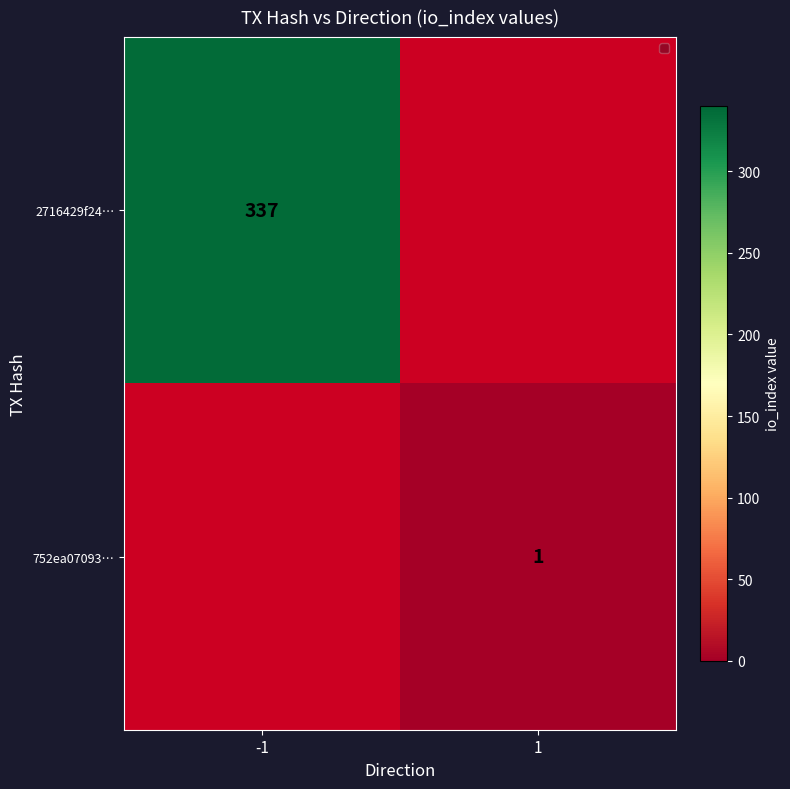

The 752ea07093… series shows 1 at 1. True or false?

True